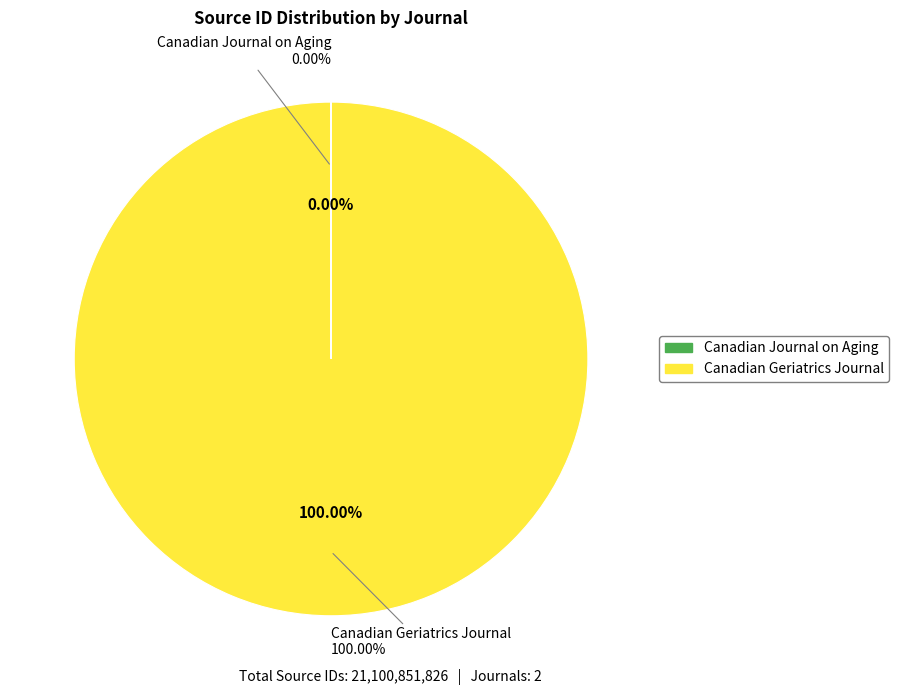

Is Canadian Geriatrics Journal the majority of the pie?

Yes